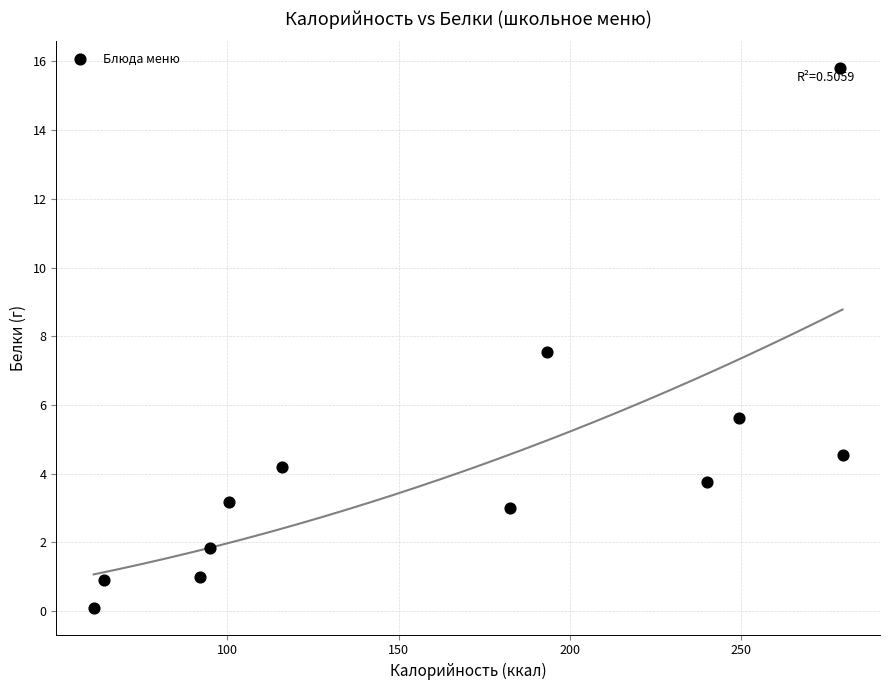

What is the range of Y values (max minus min)?

15.7